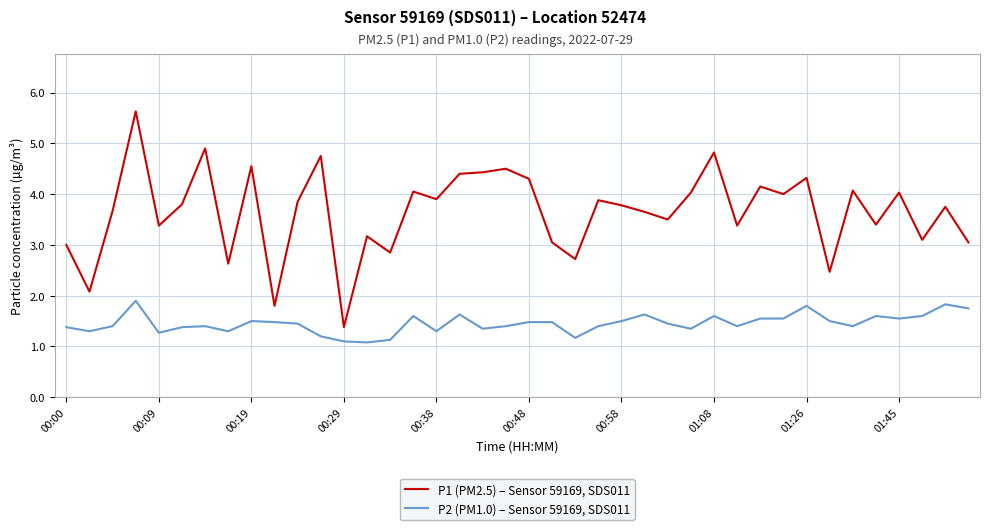

What is the maximum value for P1 (PM2.5) – Sensor 59169, SDS011?

5.6